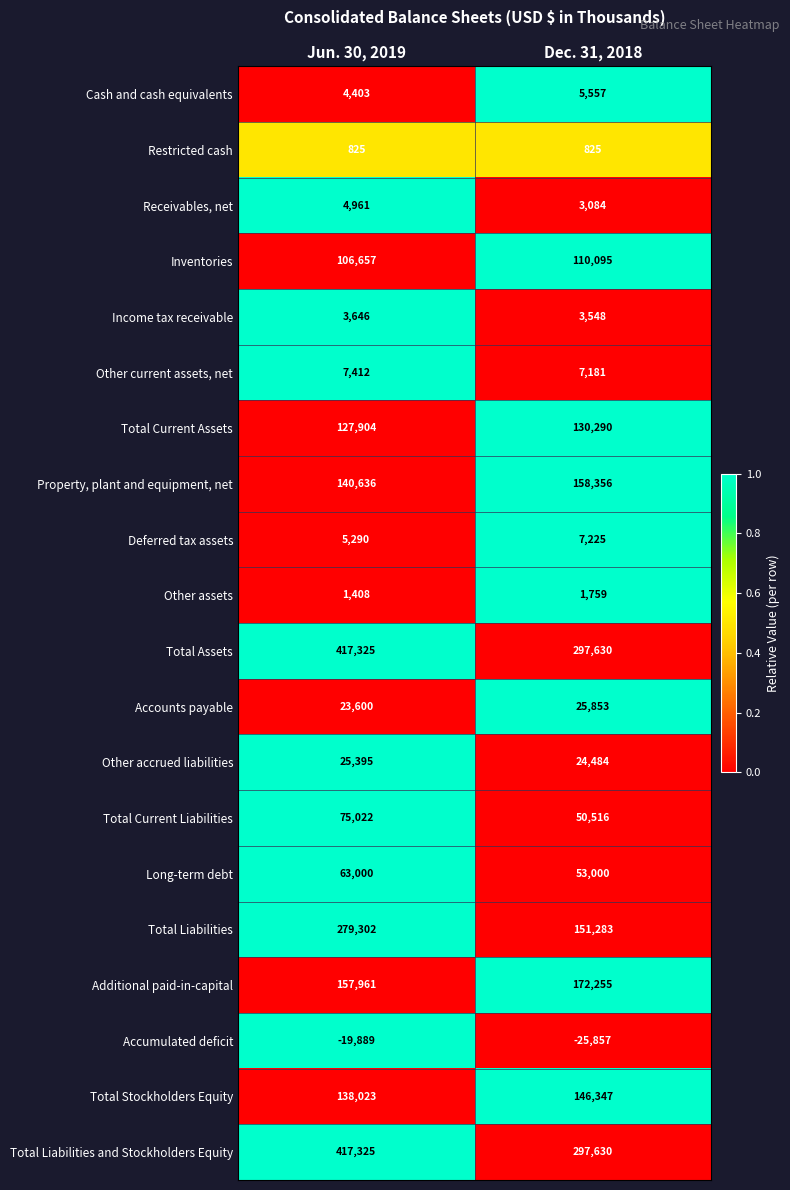

At how many categories does at least one series exceed 0?

2